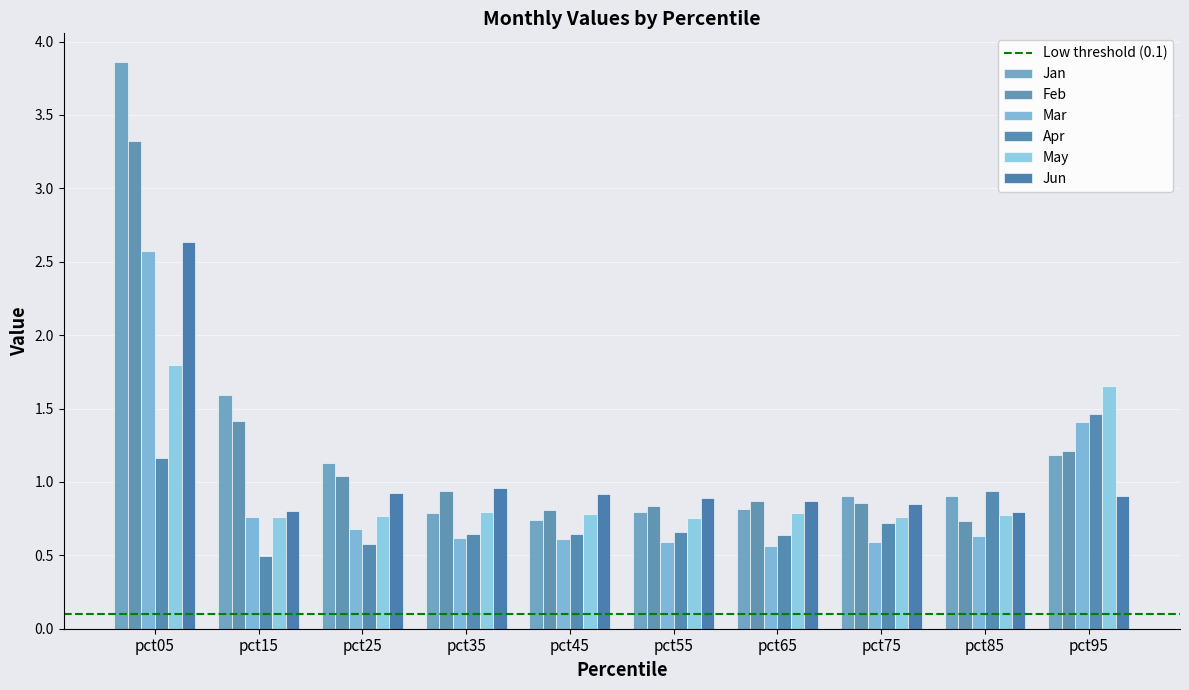

Does the chart contain any negative values?

No